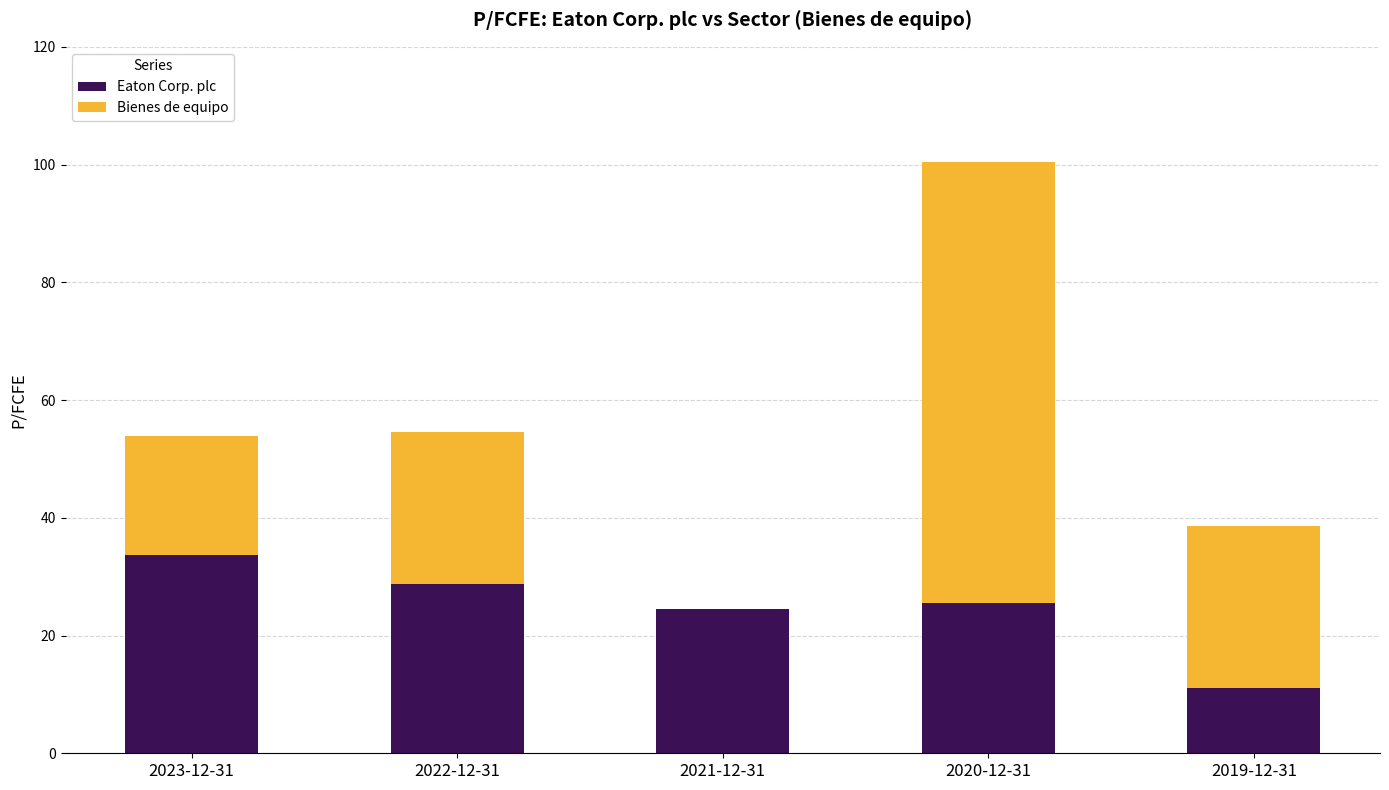

What are all the series names shown in the legend?

Eaton Corp. plc, Bienes de equipo